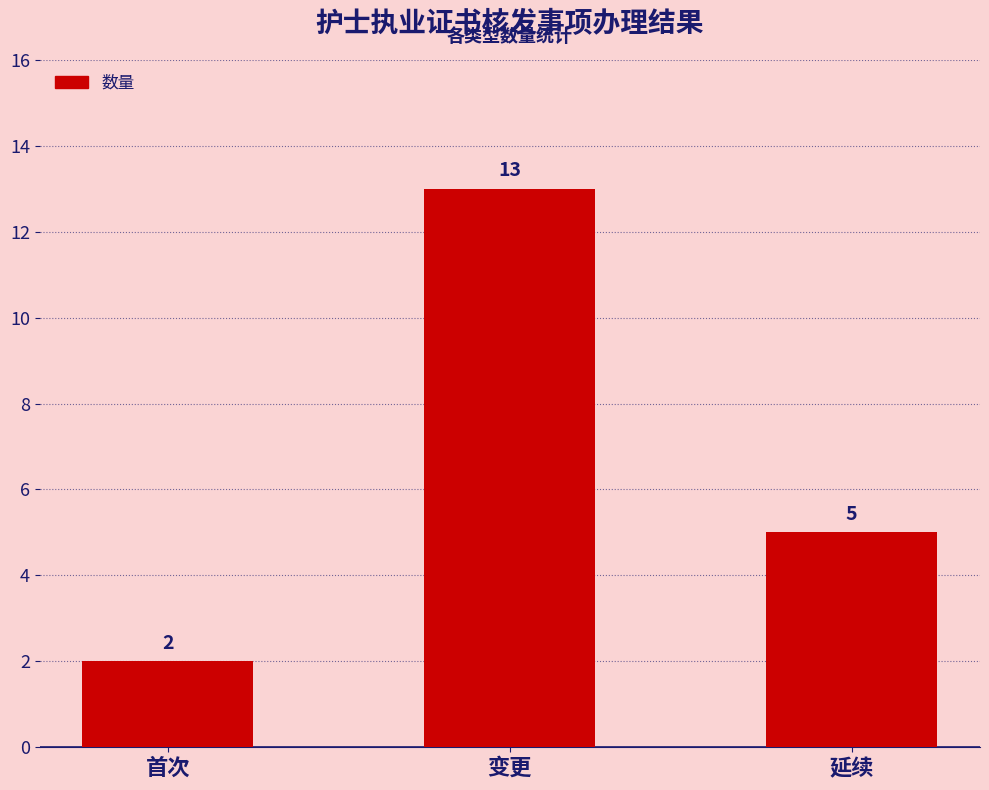

What is the label of the 2nd bar from the right?

变更